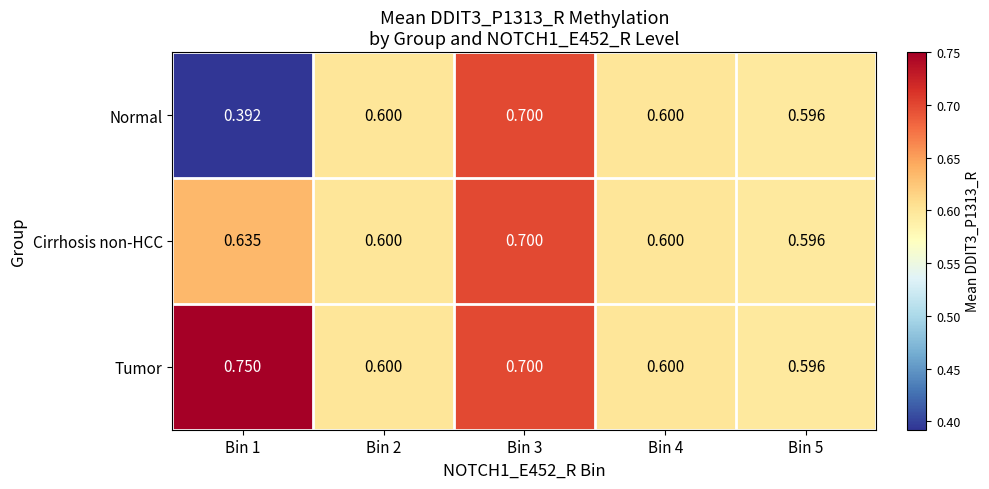

How many series are shown in this chart?

3